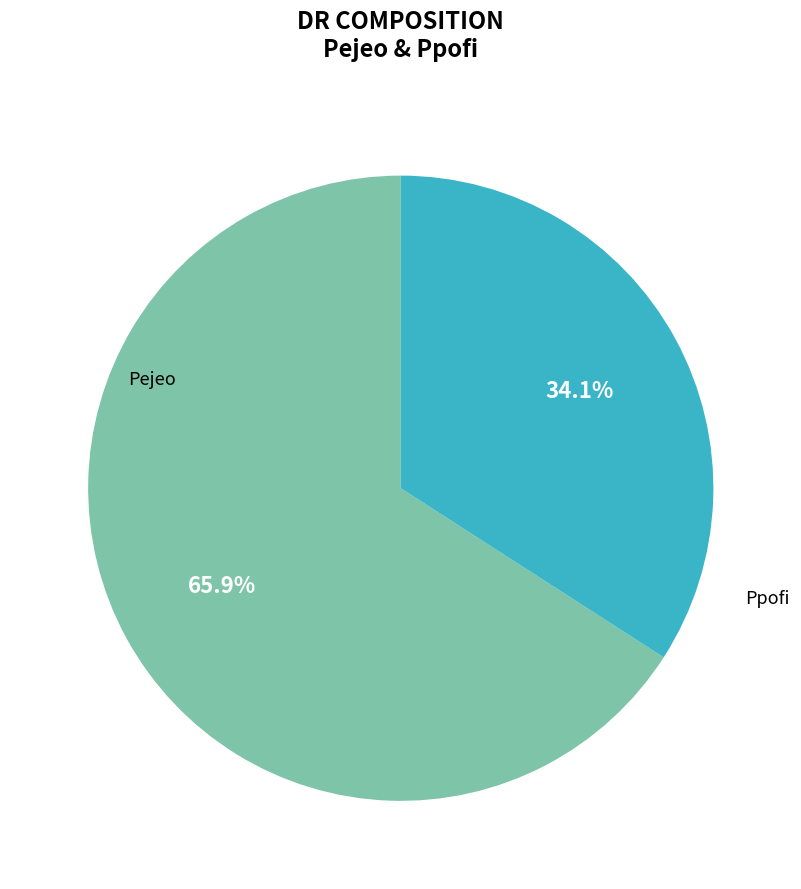

What percentage is the Ppofi slice, to the nearest percent?

34%